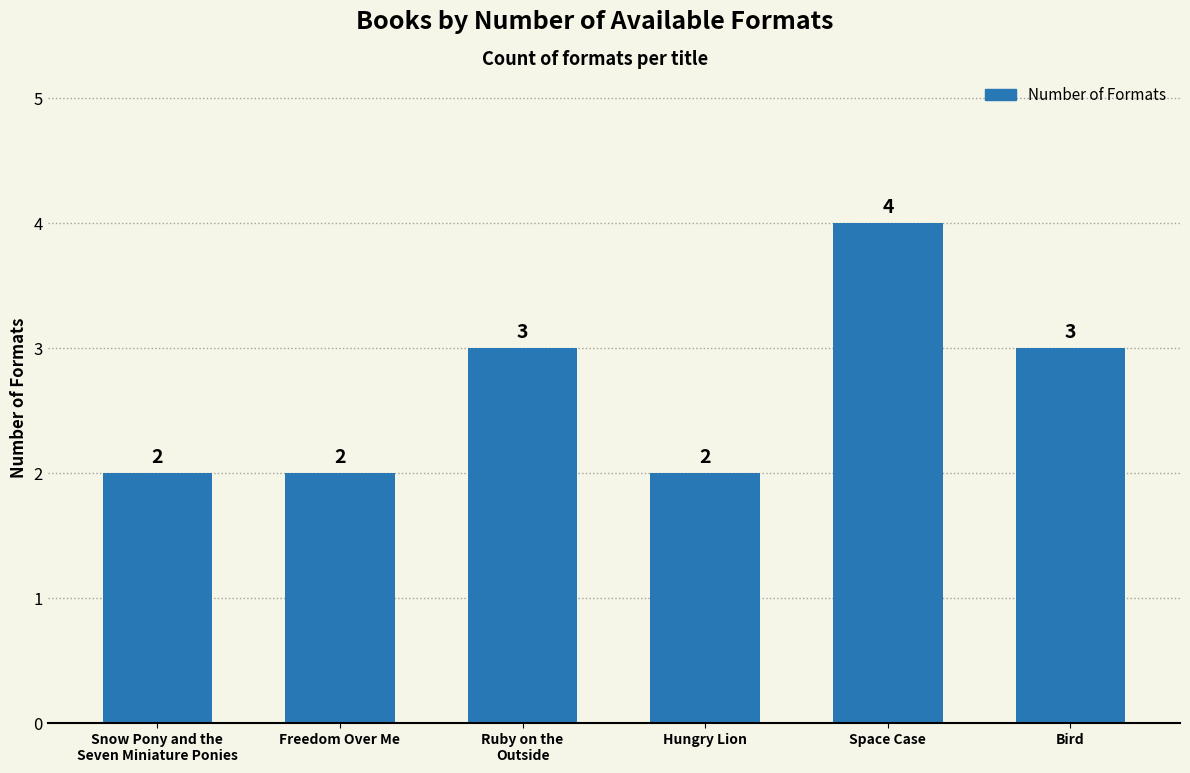

The value at Space Case is 2. True or false?

False